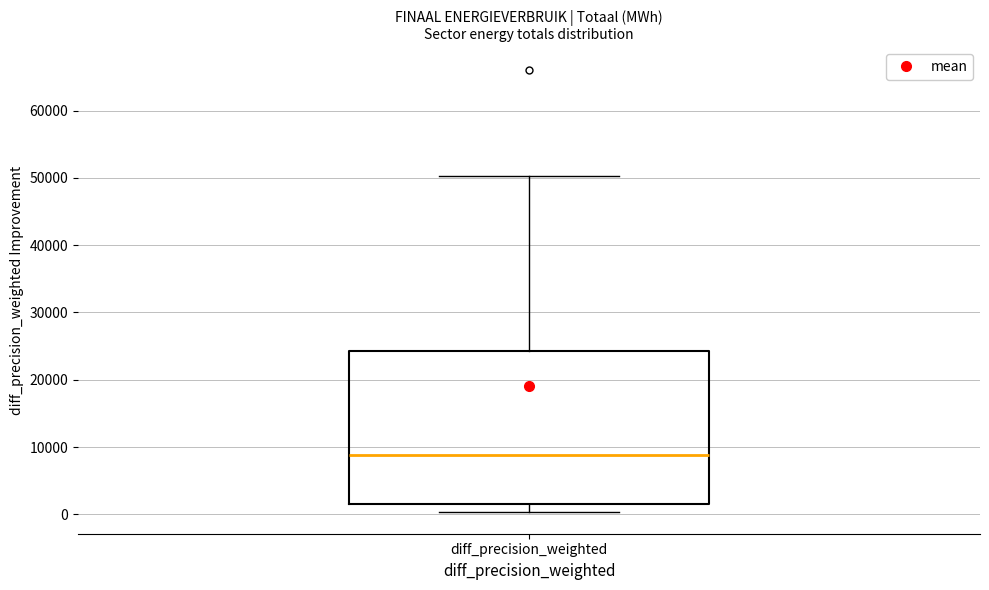

Where does the upper whisker of the box for diff_precision_weighted end on the y-axis? The values are not printed on the chart, so give them approximately, as read against the axis.

50000